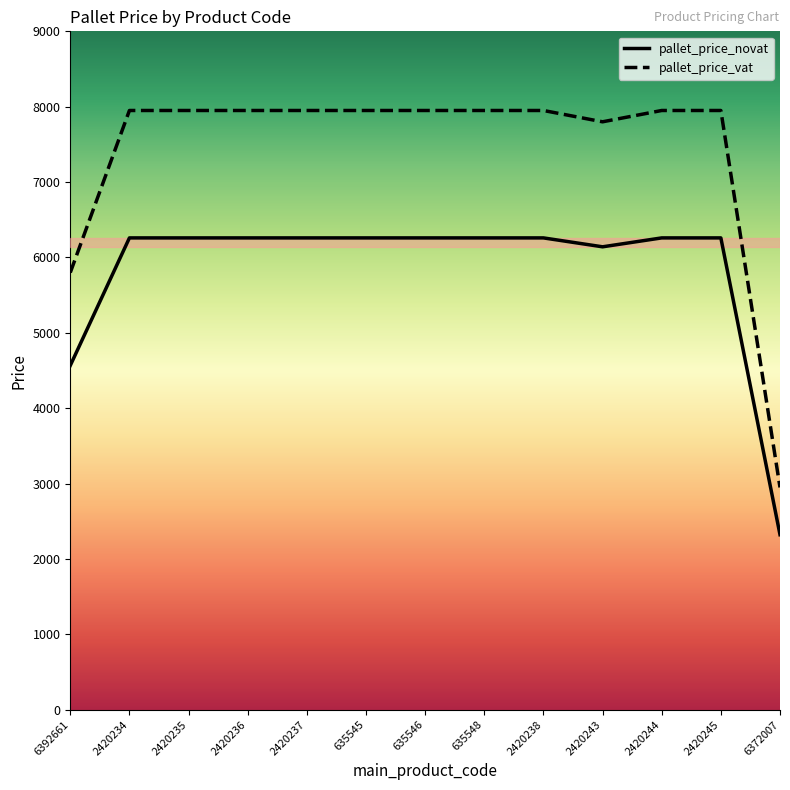

What are all the series names shown in the legend?

pallet_price_novat, pallet_price_vat